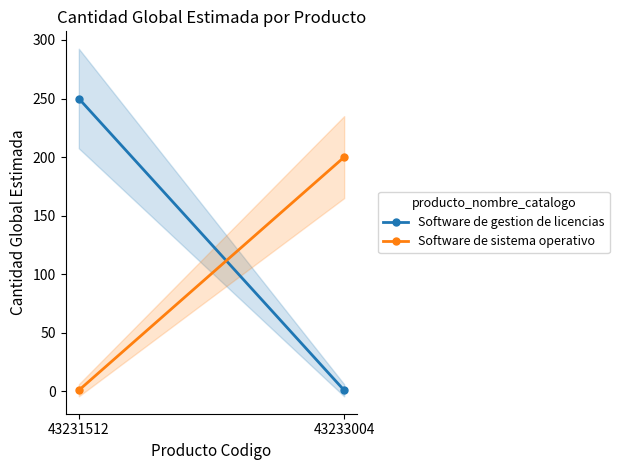

What is the difference between the highest and lowest values at 43231512?

249